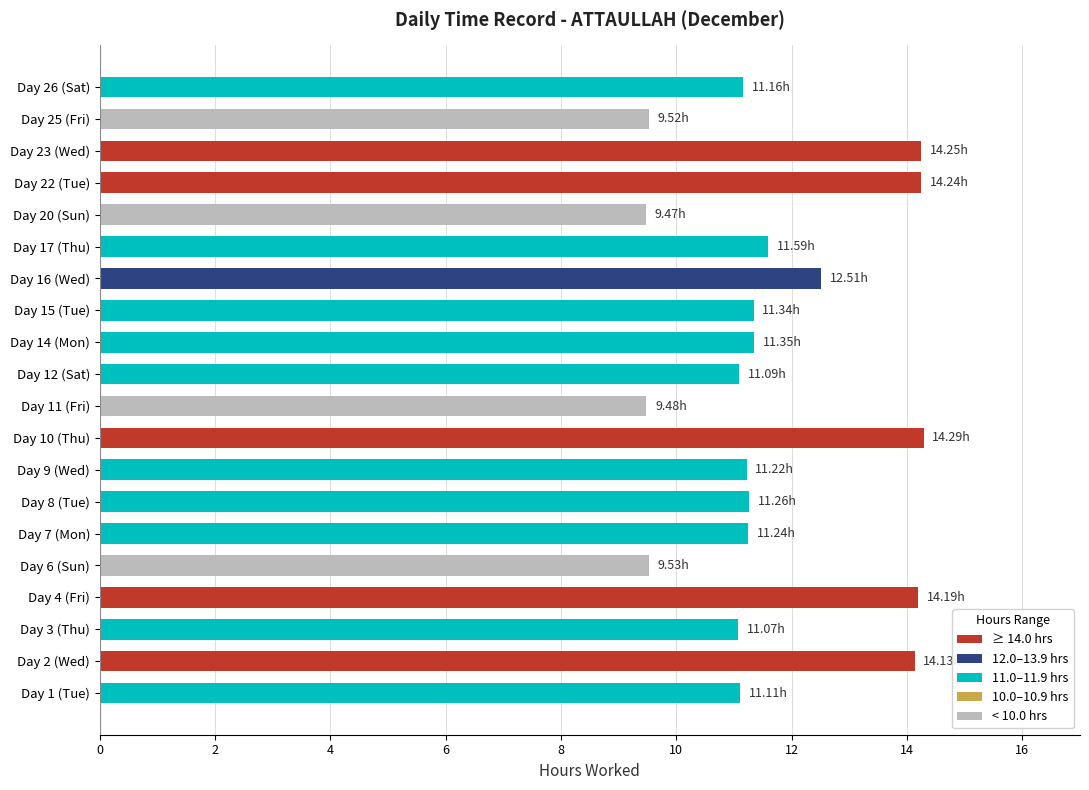

What is the greatest value displayed?

14.3